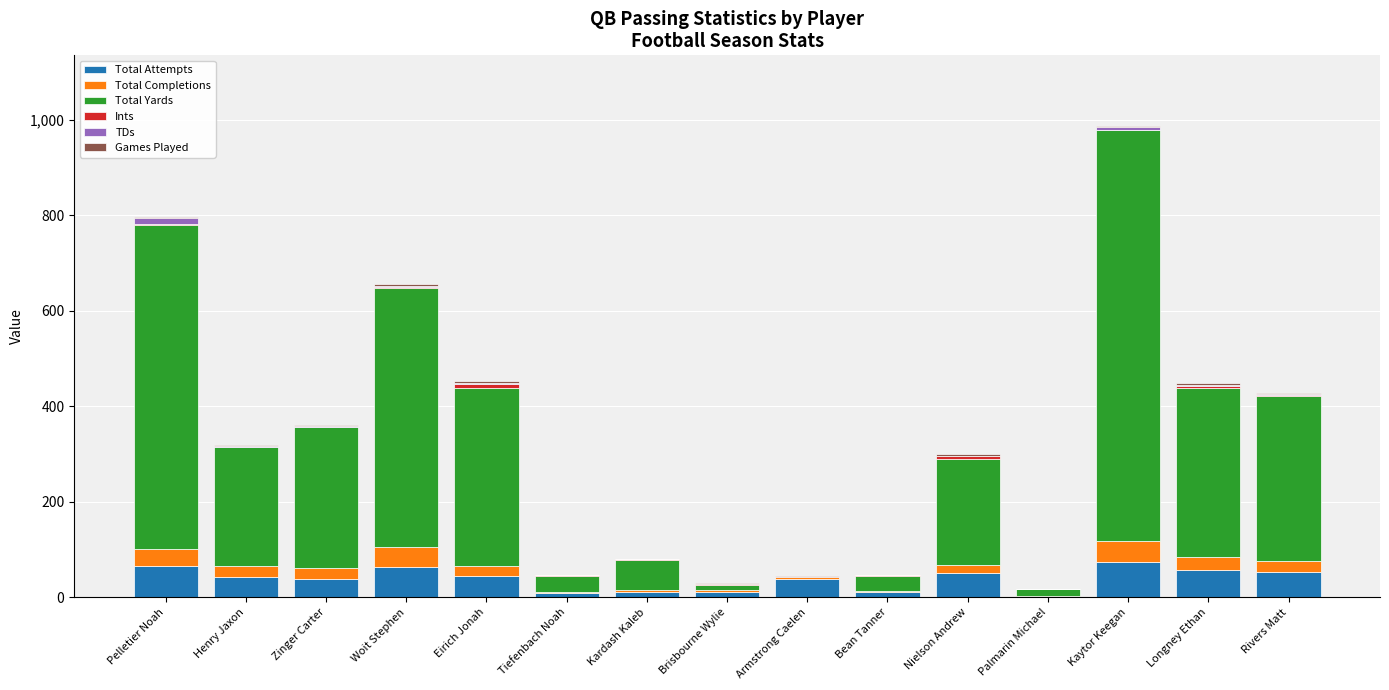

Is it true that Total Attempts equals 39 at Zinger Carter?

True